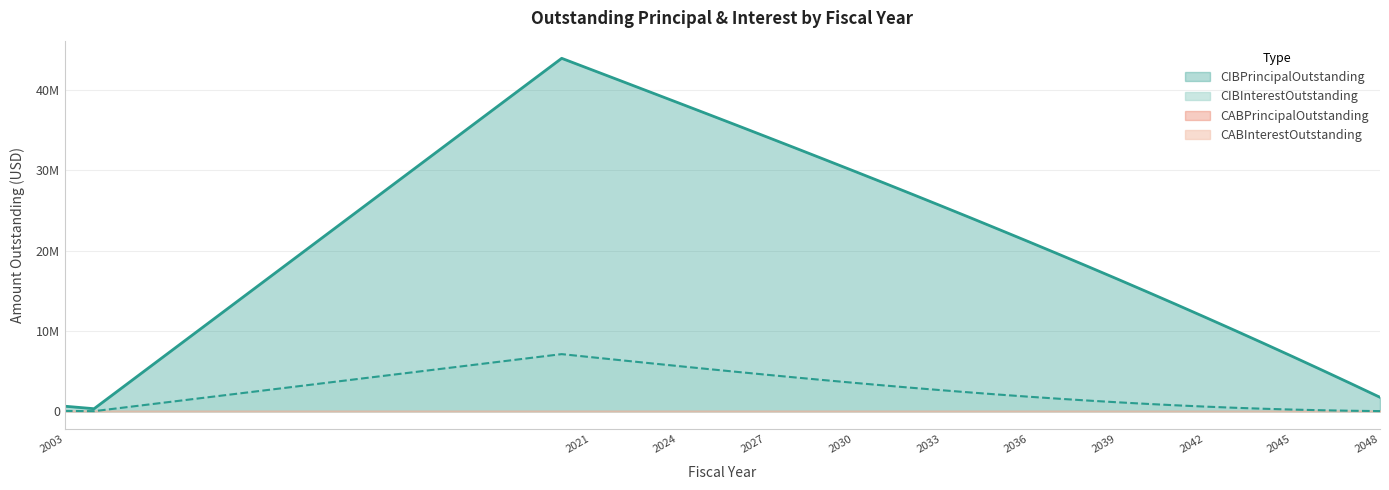

In CIBPrincipalOutstanding, how many points are higher than both neighbors (excluding endpoints)?

1